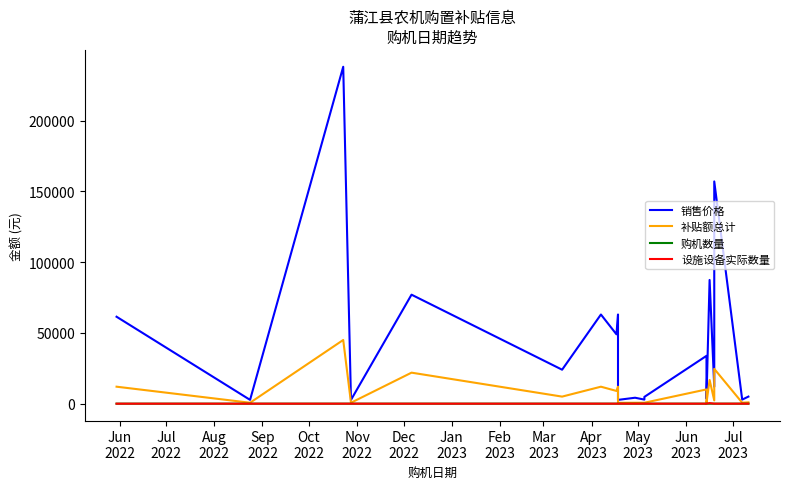

True or false: 设施设备实际数量 and 补贴额总计 cross at least once.

False